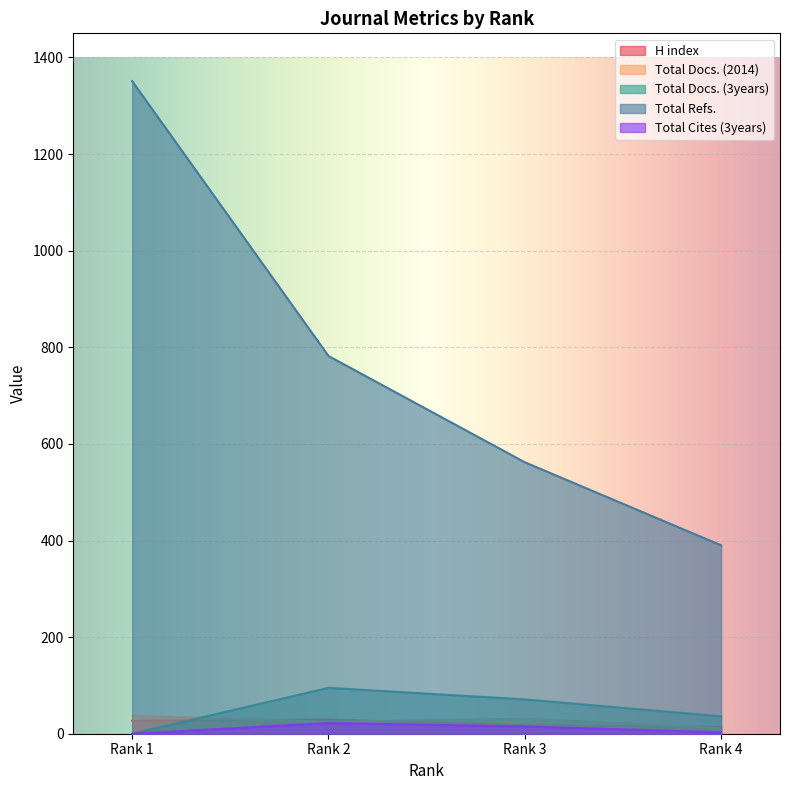

What is the value of the Total Docs. (3years) point at the 3rd from the left?

71